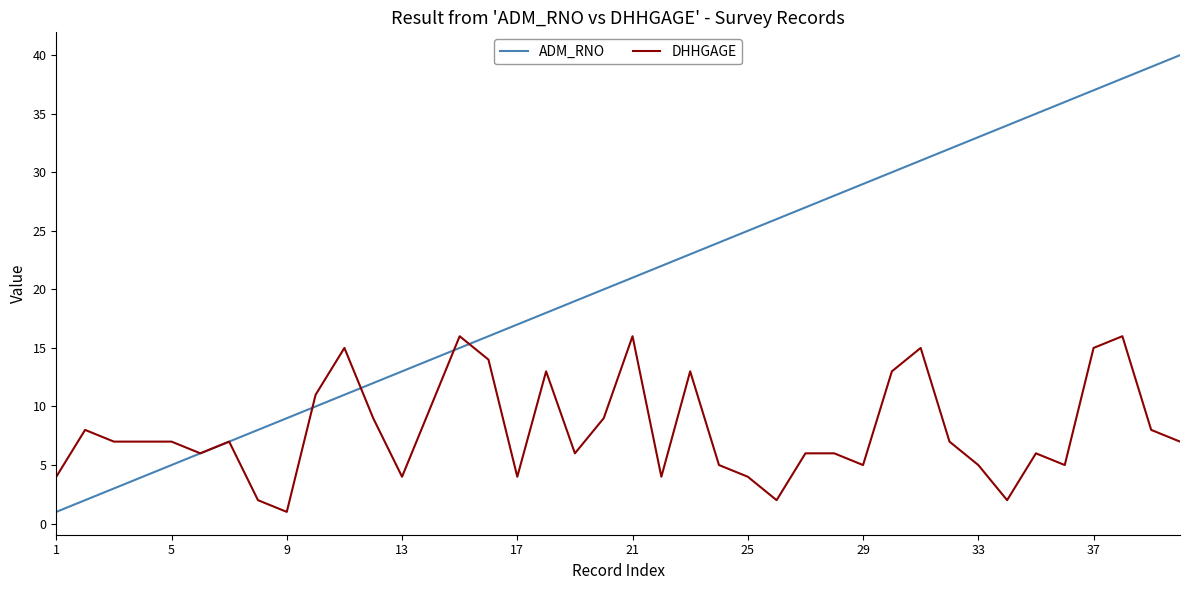

How many distinct data groups are displayed?

2